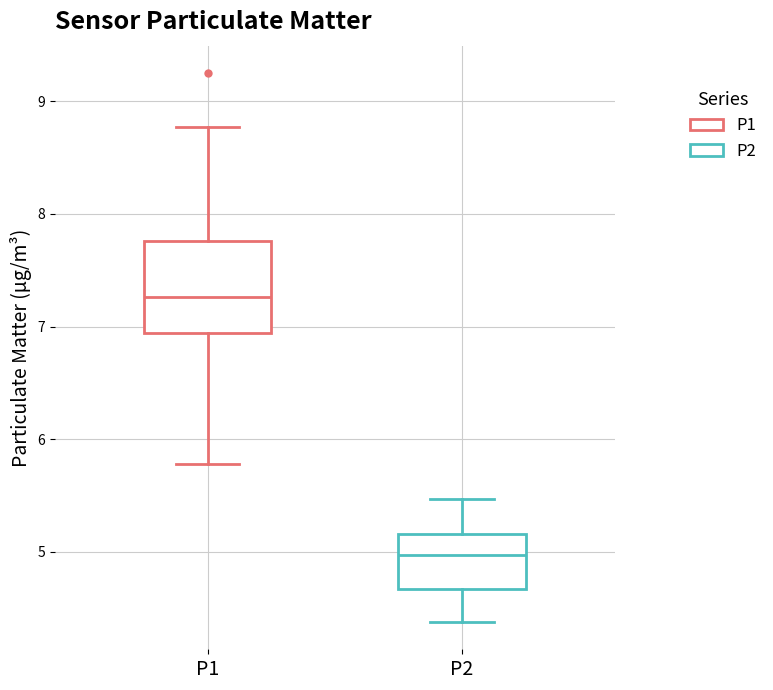

Which box is the tallest, from its lower edge to its upper edge?

P1